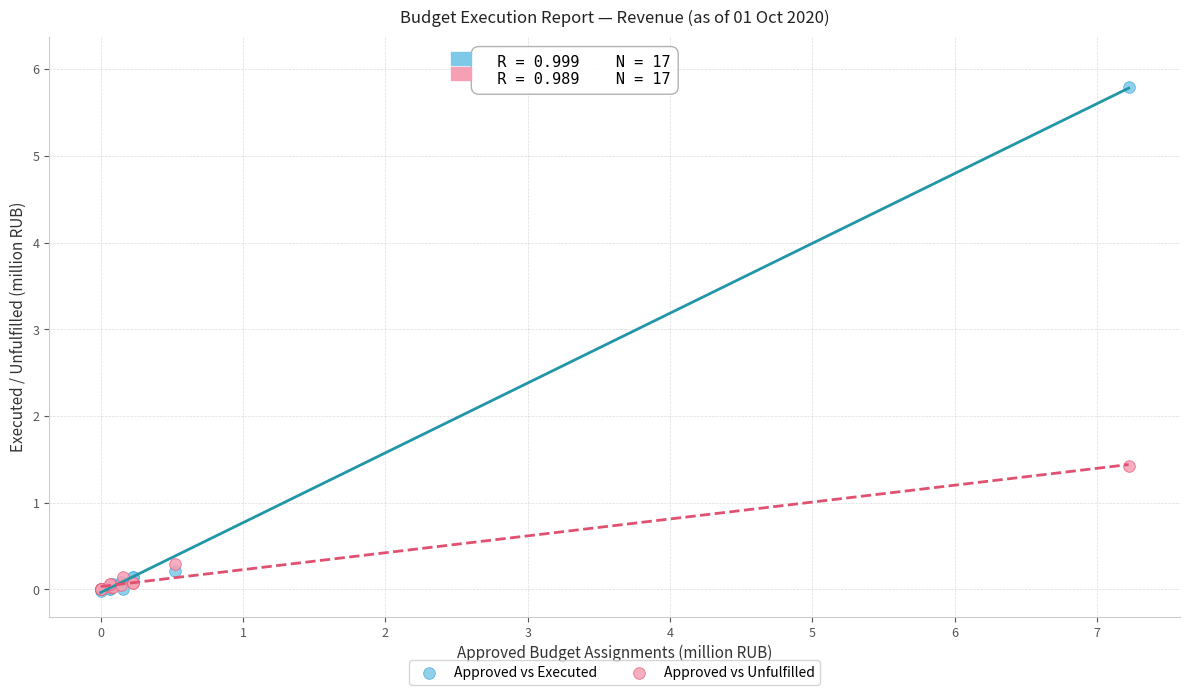

Across all series, what Y value is closest to 2?

1.4